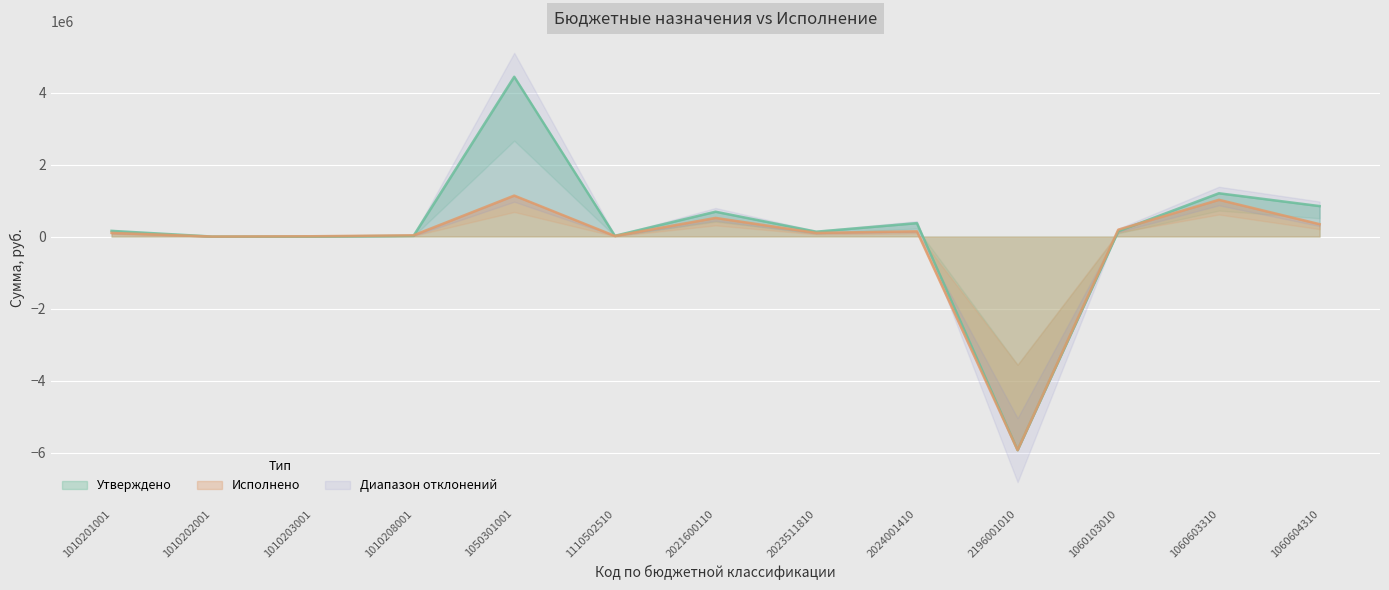

The Утверждено series shows 372569.7 at 2024001410. True or false?

True